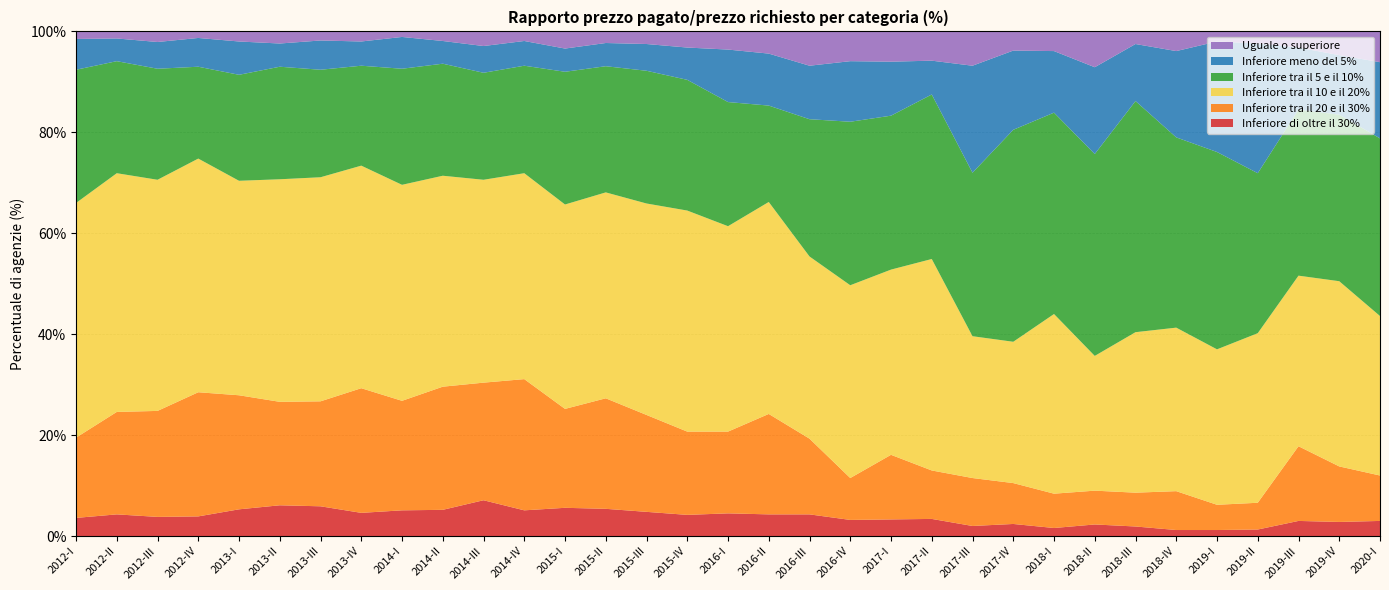

Reading right to left, list all the values displayed in this chart.

Inferiore di oltre il 30%: 3.0	2.8	3.0	1.3	1.2	1.2	1.9	2.3	1.6	2.4	2.0	3.4	3.3	3.2	4.3	4.3	4.5	4.2	4.8	5.4	5.6	5.1	7.1	5.2	5.1	4.6	5.9	6.1	5.3	3.9	3.8	4.3	3.6
Inferiore tra il 20 e il 30%: 9.0	11.0	14.8	5.3	5.0	7.7	6.7	6.7	6.8	8.1	9.5	9.6	12.8	8.3	15.0	19.9	16.2	16.5	19.2	21.9	19.6	26.0	23.3	24.4	21.7	24.7	20.8	20.5	22.6	24.6	21.0	20.3	15.9
Inferiore tra il 10 e il 20%: 31.6	36.7	33.8	33.6	30.8	32.4	31.8	26.7	35.6	28.0	28.1	41.9	36.7	38.2	36.1	42.0	40.7	43.8	41.9	40.8	40.5	40.8	40.2	41.8	42.8	44.1	44.4	44.1	42.5	46.3	45.8	47.3	46.5
Inferiore tra il 5 e il 10%: 35.2	33.0	32.9	31.7	39.1	37.7	45.8	40.0	39.9	42.0	32.4	32.6	30.5	32.4	27.2	19.1	24.6	25.9	26.3	25.0	26.3	21.3	21.2	22.2	23.0	19.8	21.3	22.3	21.0	18.2	22.0	22.2	26.4
Inferiore meno del 5%: 15.1	11.8	12.3	25.7	21.9	17.1	11.3	17.2	12.2	15.7	21.2	6.7	10.7	12.0	10.6	10.3	10.4	6.4	5.3	4.6	4.6	4.9	5.3	4.5	6.3	4.8	5.8	4.6	6.6	5.7	5.3	4.5	6.1
Uguale o superiore: 6.0	4.7	3.2	2.5	1.9	3.9	2.5	7.1	3.9	3.7	6.9	5.7	6.0	6.0	6.8	4.3	3.6	3.3	2.6	2.4	3.5	1.8	2.9	2.0	1.1	1.9	1.7	2.4	1.9	1.3	2.1	1.4	1.6